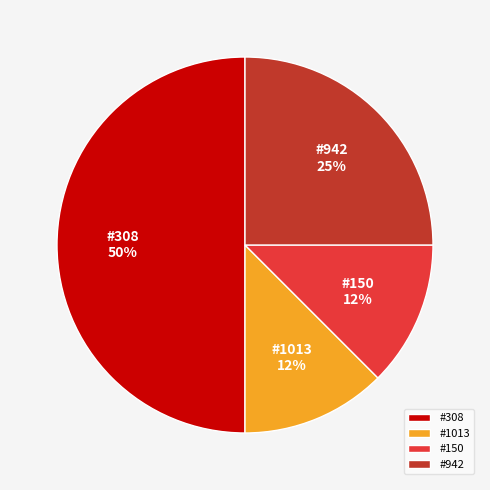

Is #150 the majority of the pie?

No